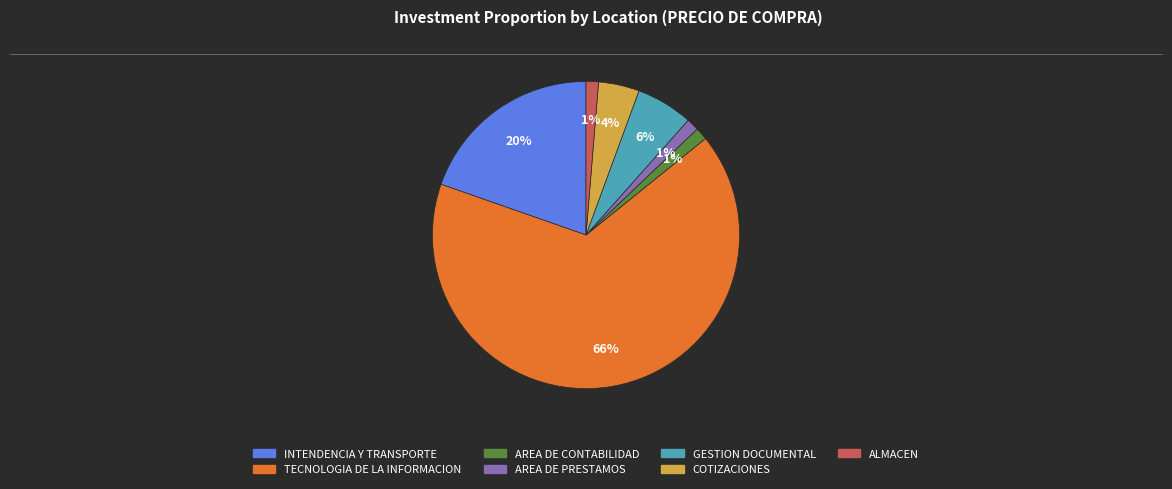

How many segments does this pie chart have?

7